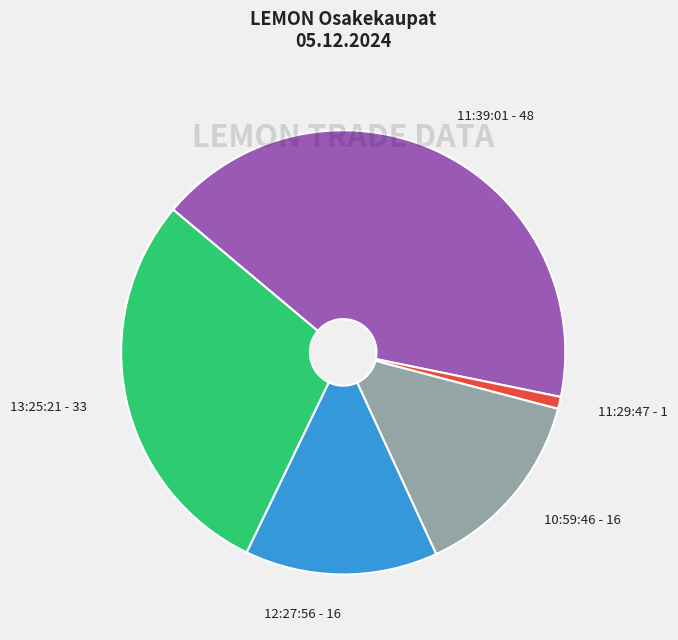

Which slice is the smallest?

11:29:47